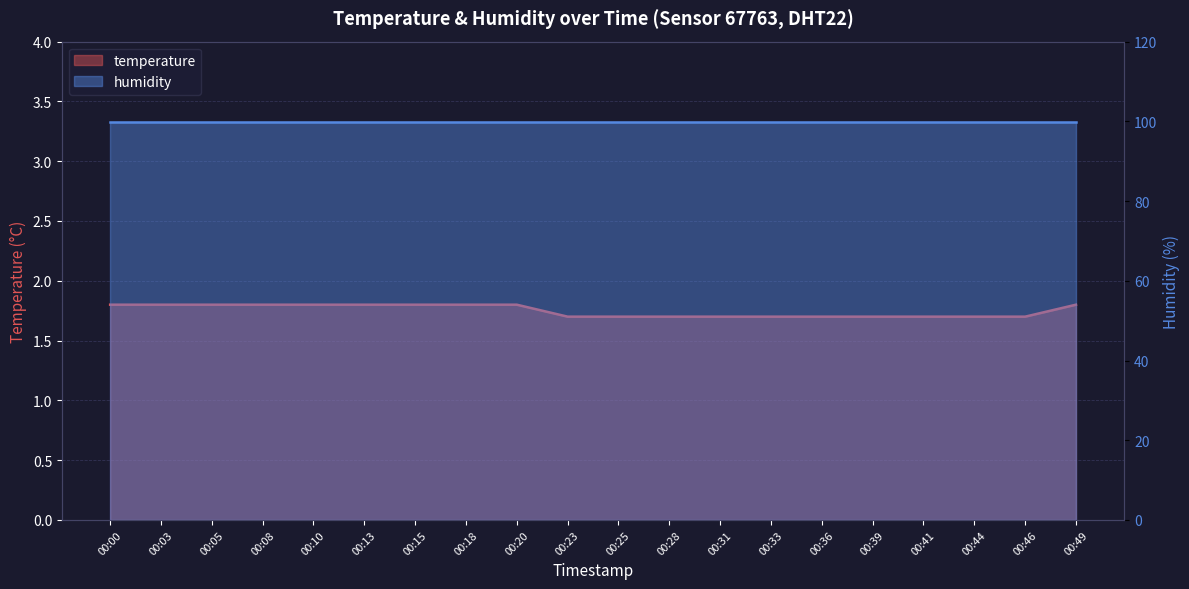

Approximately how many times larger is the value at 00:46 compared to 00:05?

0.9